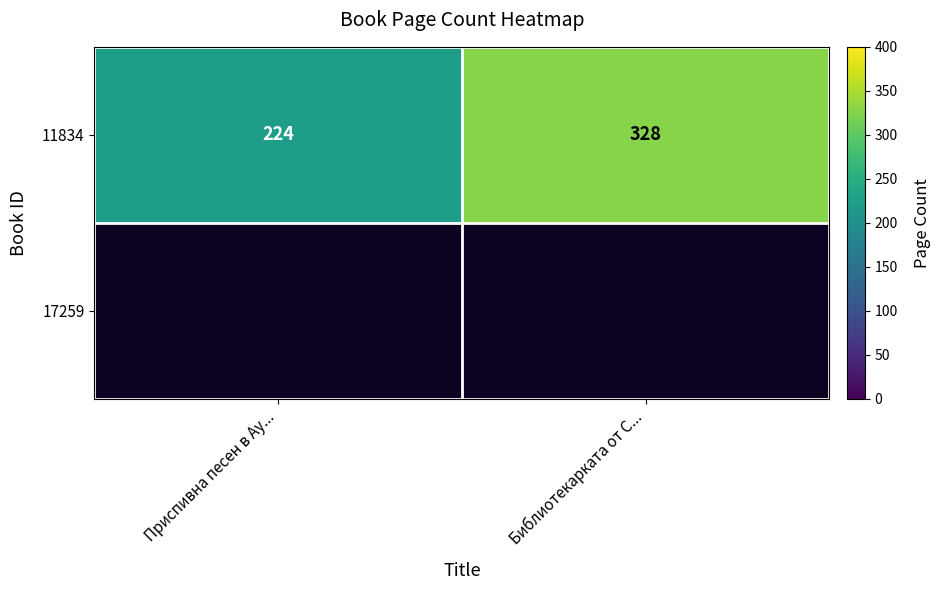

Which has a higher value, Приспивна песен в Ау... or Библиотекарката от С...?

Библиотекарката от С...